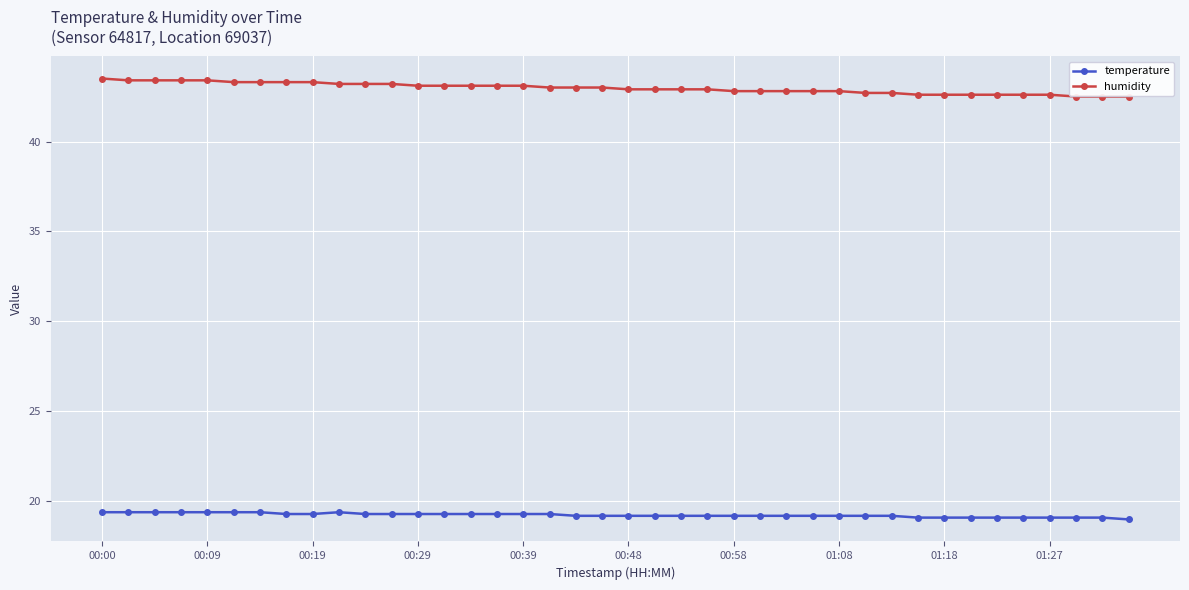

What is the value of the humidity point at the 12th from the left?

43.2